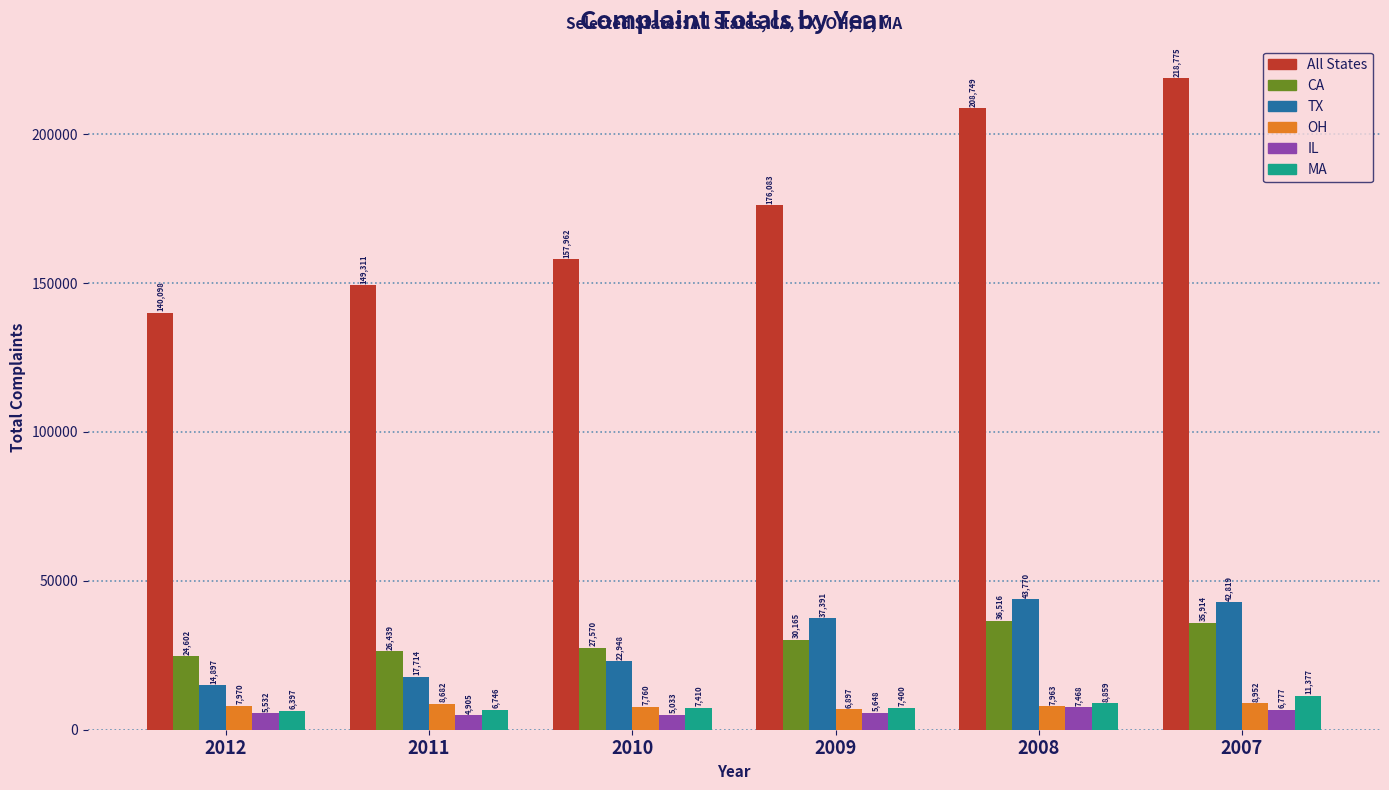

Is it true that TX equals 37391 at 2009?

True